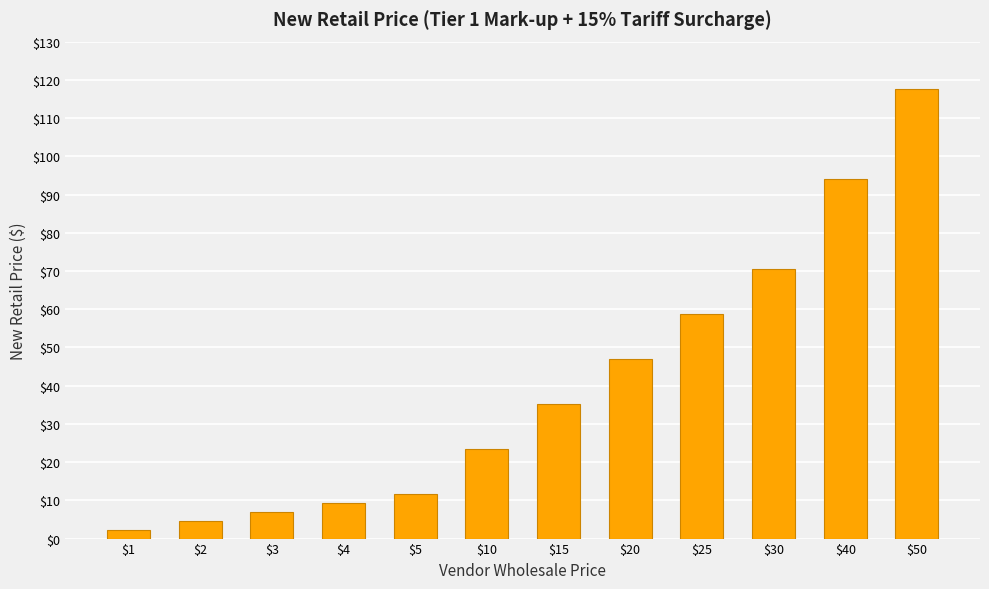

Which label corresponds to the largest value in the chart?

$50